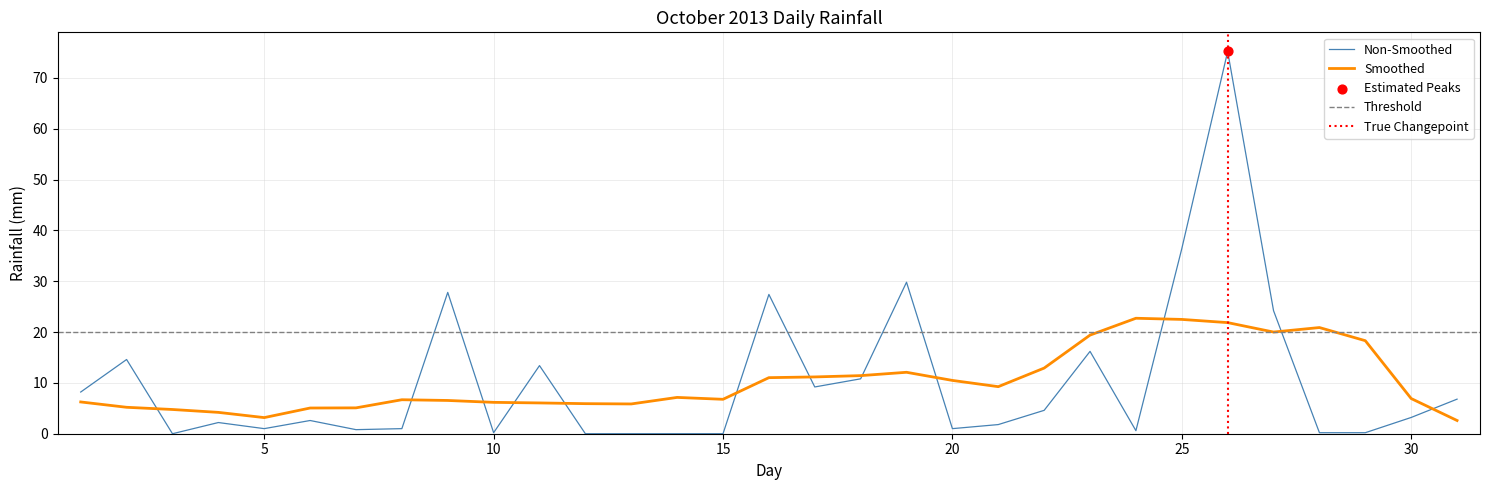

What is the lowest value of the Smoothed series?

2.6